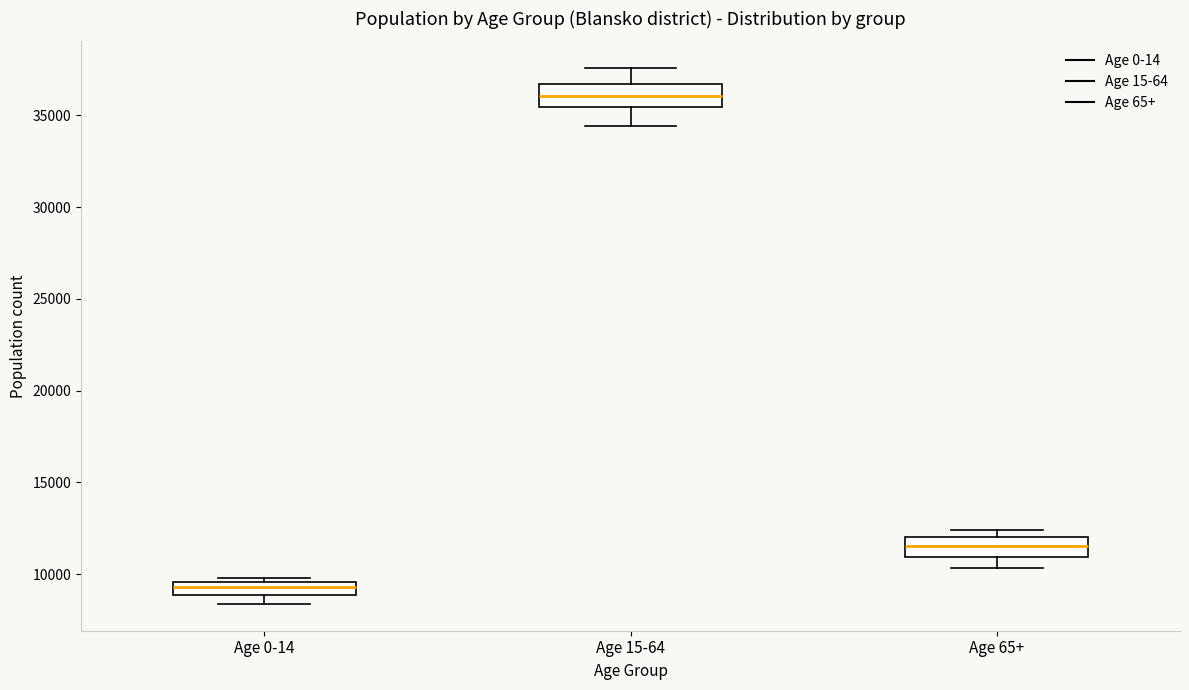

Where is the lower edge of the box for Age 0-14 on the y-axis? The values are not printed on the chart, so give them approximately, as read against the axis.

9000